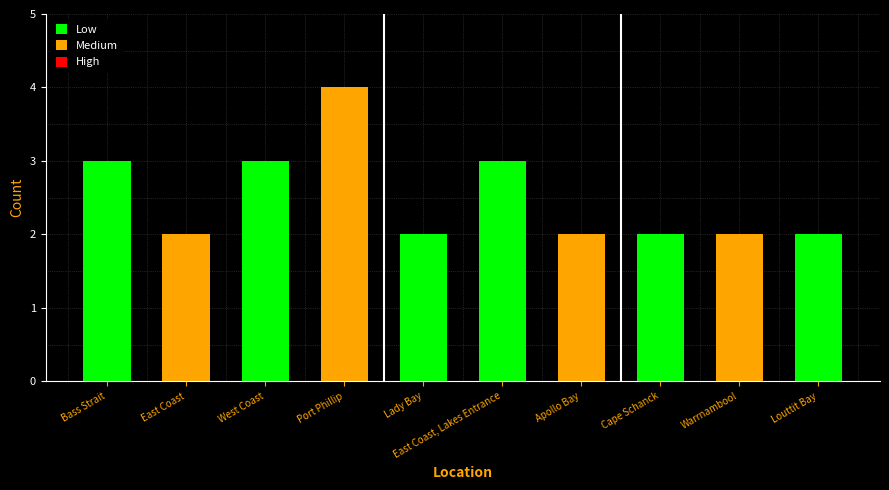

Are the bars horizontal?

No